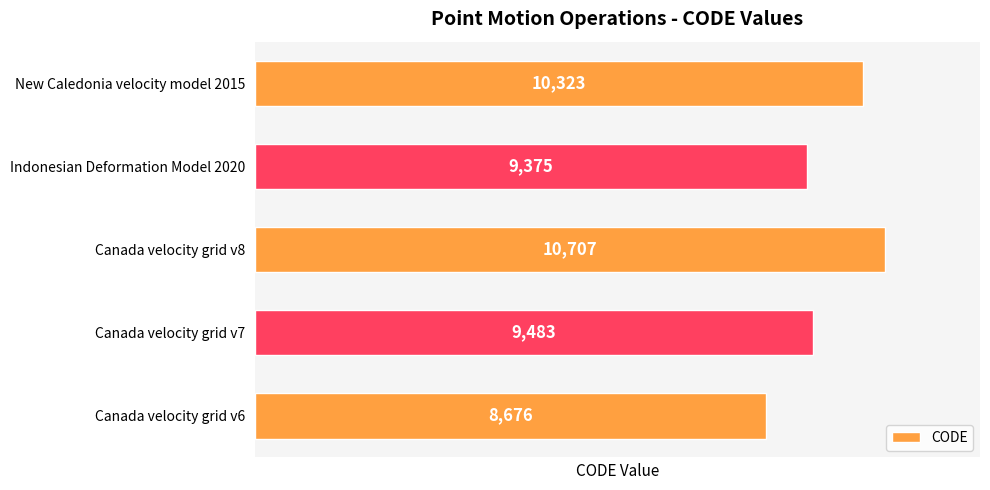

Reading bottom to top, what are all the values shown in this chart?

8676	9483	10707	9375	10323